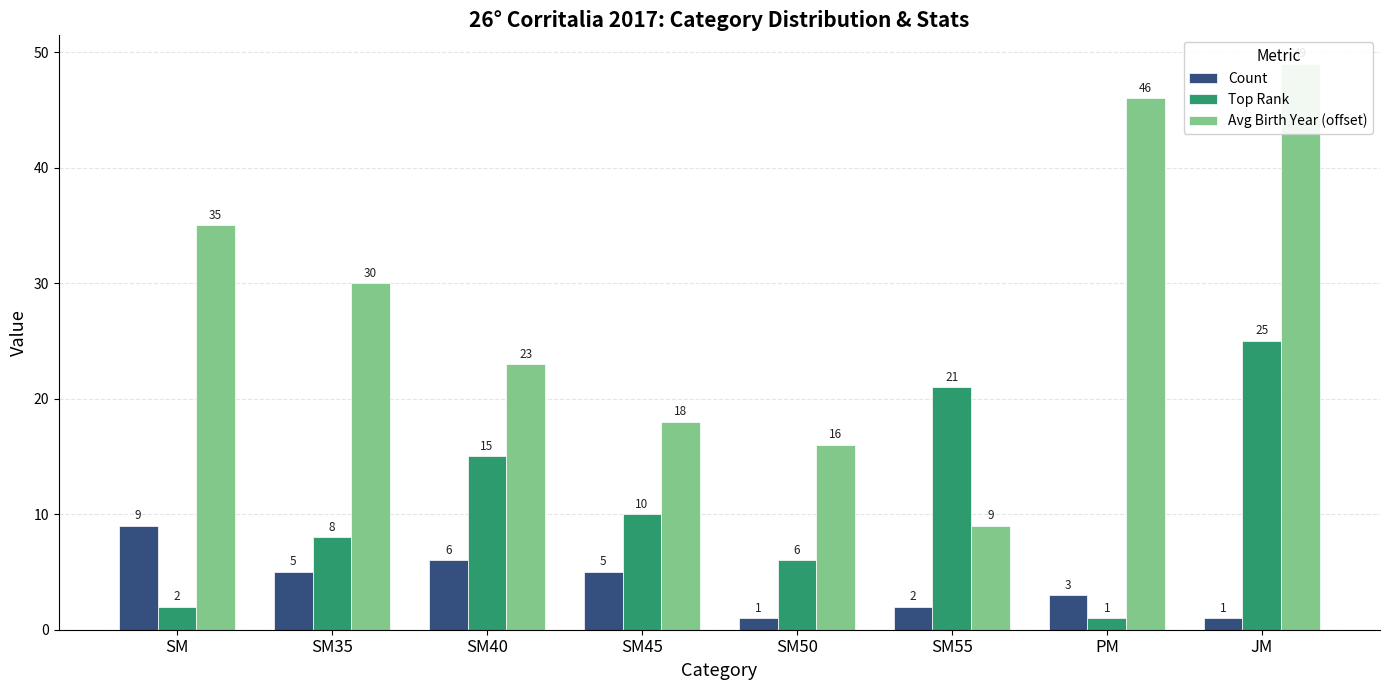

How many groups of bars are there?

8